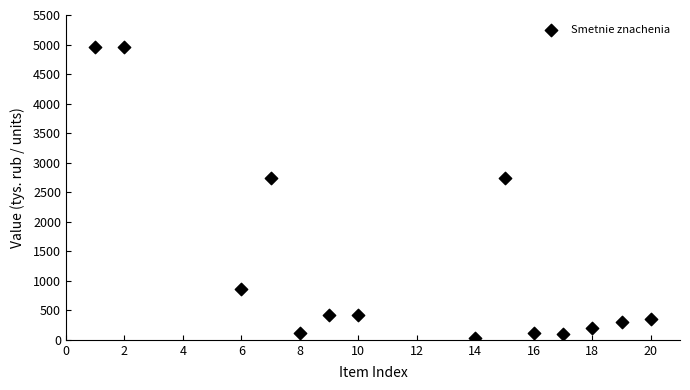

What is the range of X values (max minus min)?

19.0